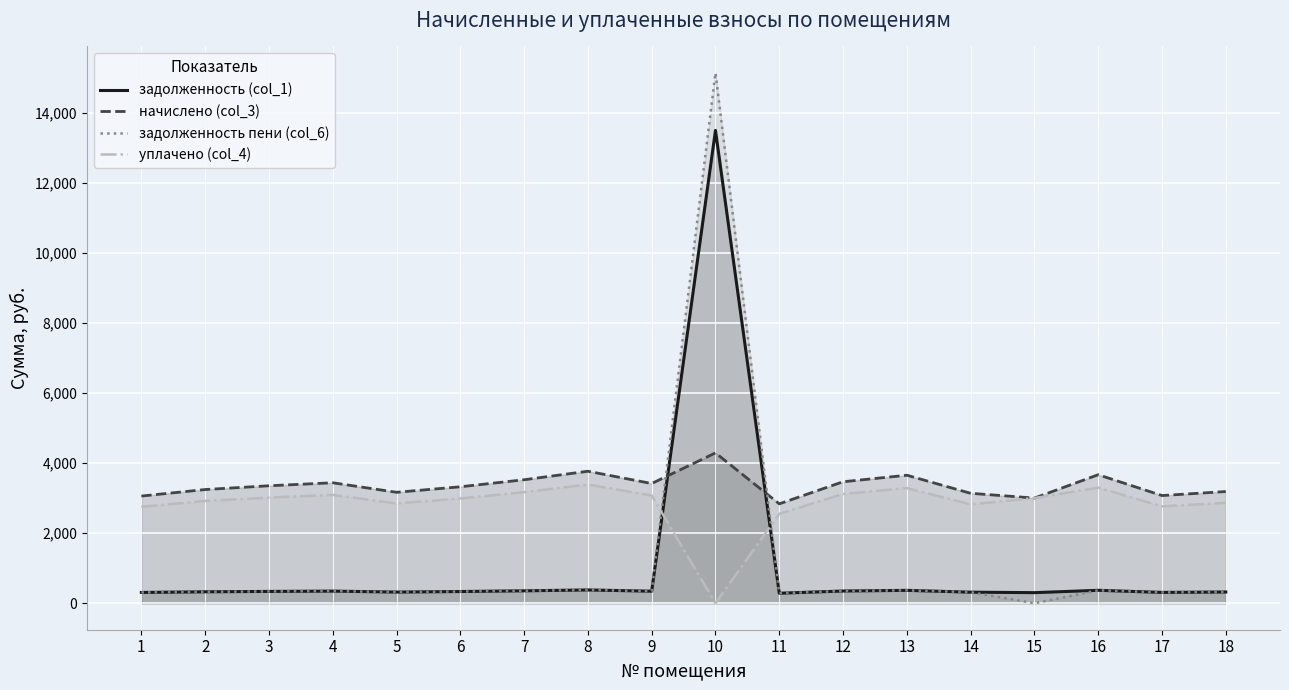

Which category has the lowest value in the задолженность (col_1) series?

11